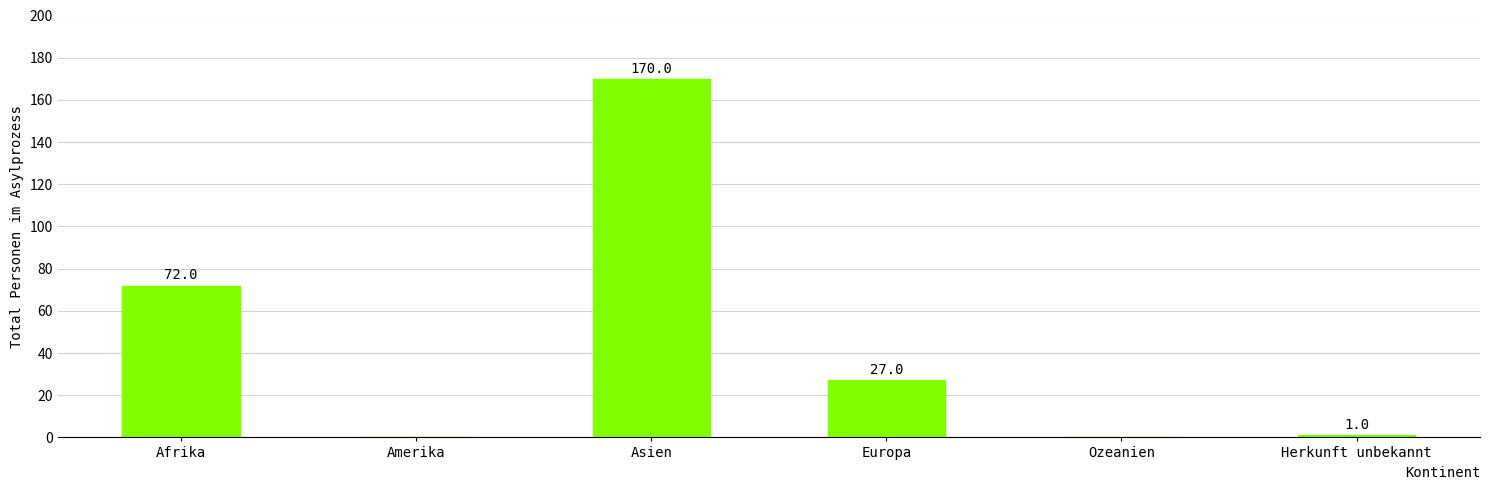

Is it true that the value at Asien is 249?

False